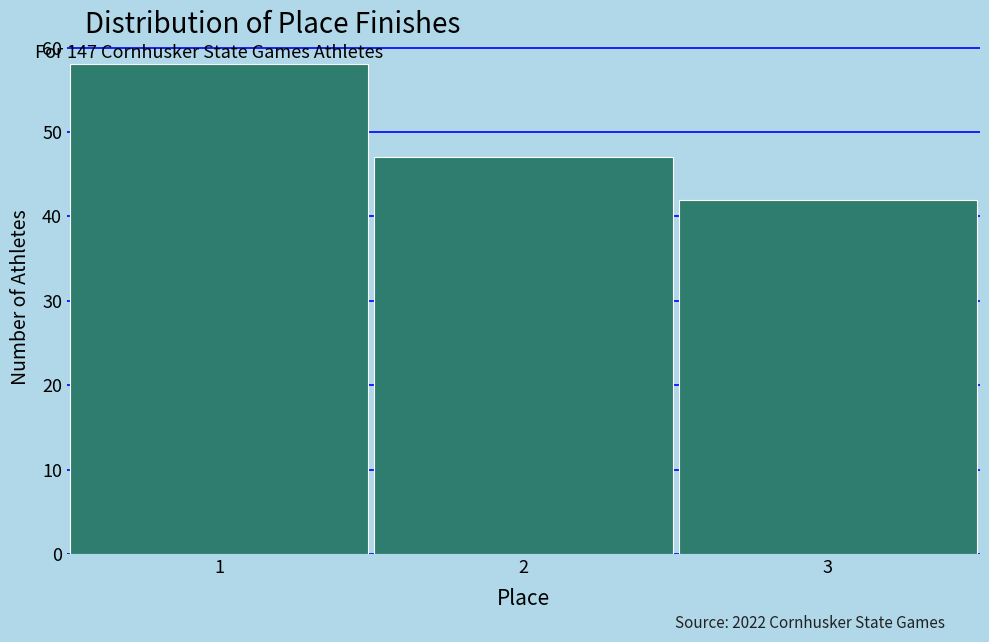

Over which range of the x-axis is the bar tallest?

0.5 to 1.5